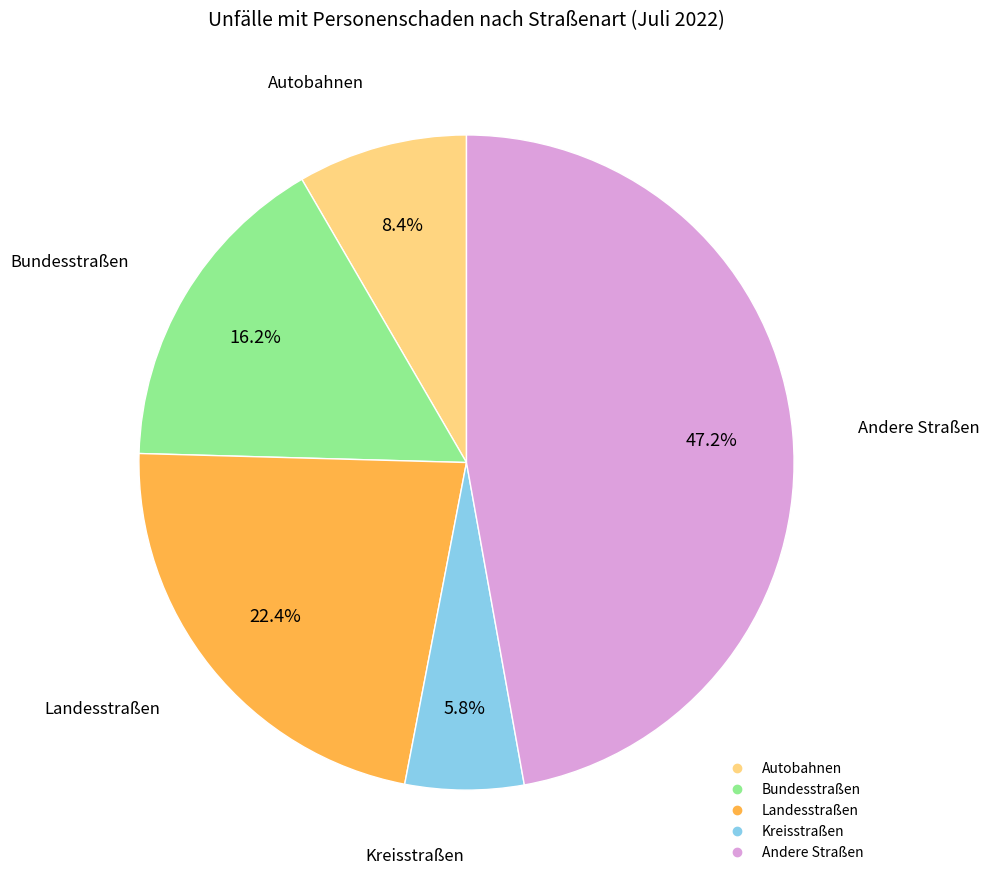

Approximately how many times larger is the value at Kreisstraßen compared to Autobahnen?

0.7